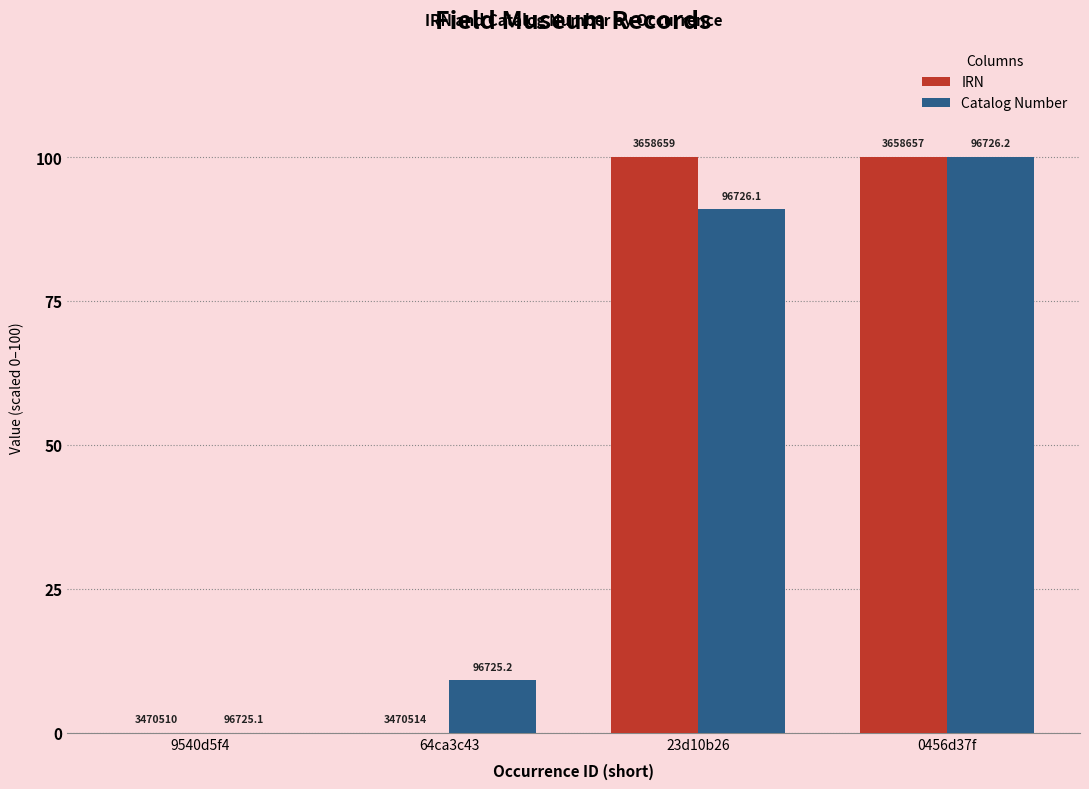

Are the bars horizontal?

No